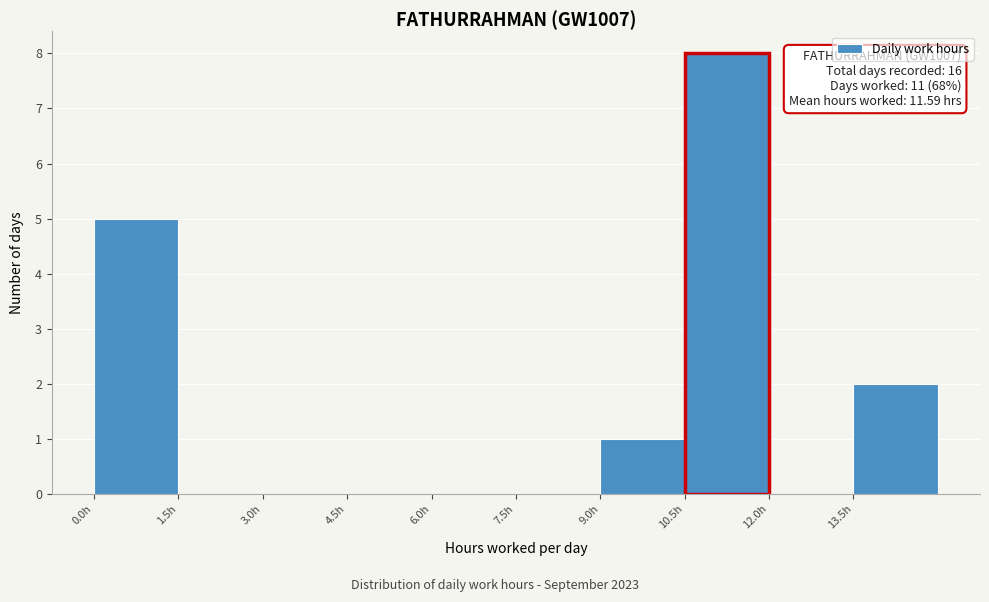

Which range on the x-axis has the tallest bar?

10.5 to 12.0